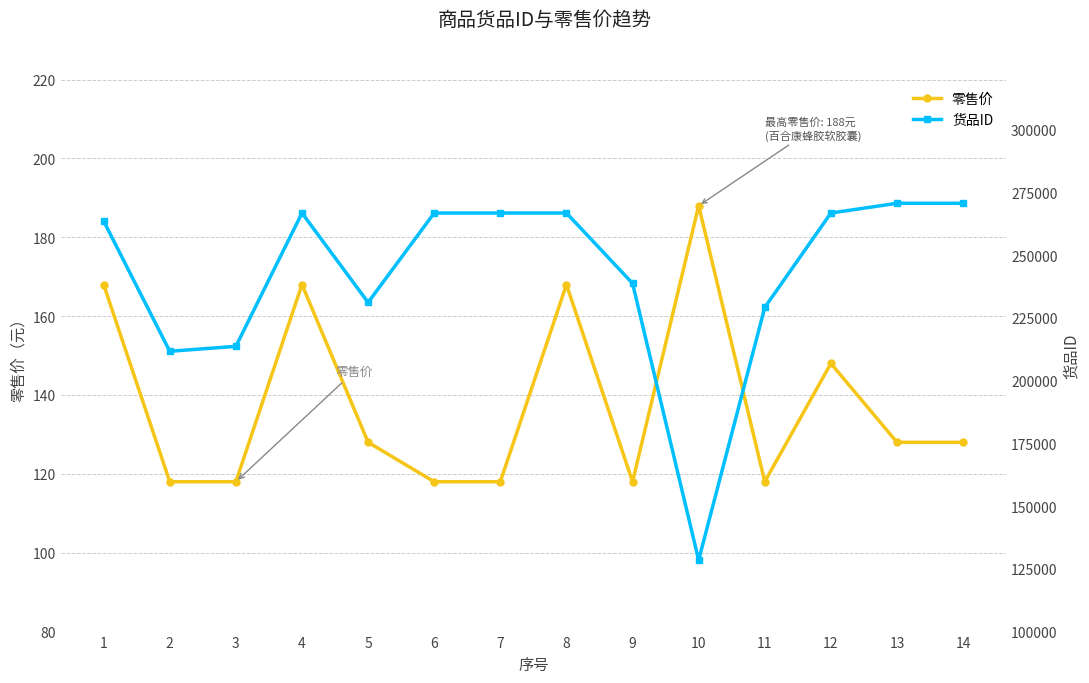

What is the value of the 货品ID point at the 11th from the left?

229170